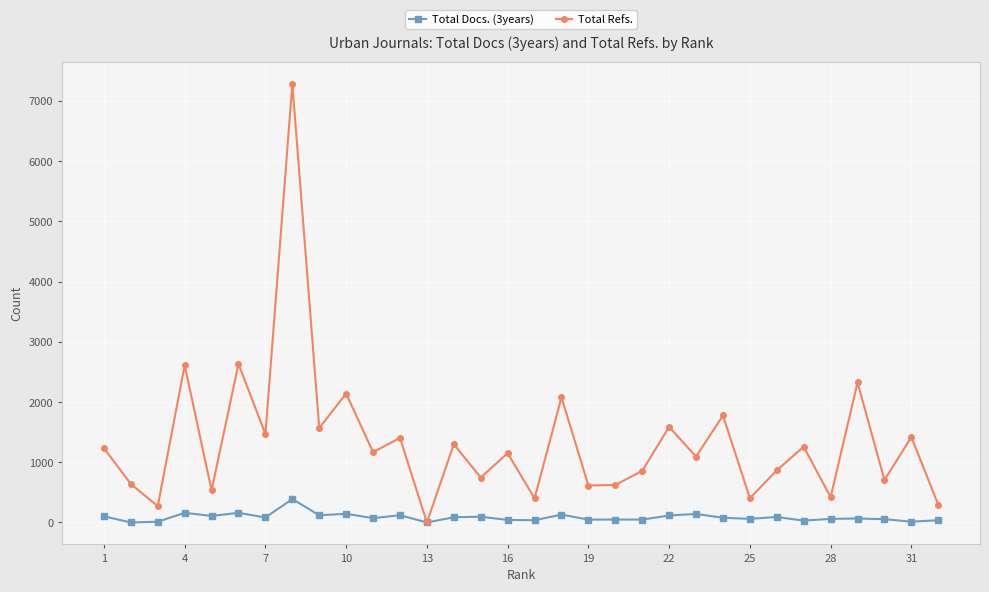

List the series in order of their overall mean, highest first.

Total Refs., Total Docs. (3years)